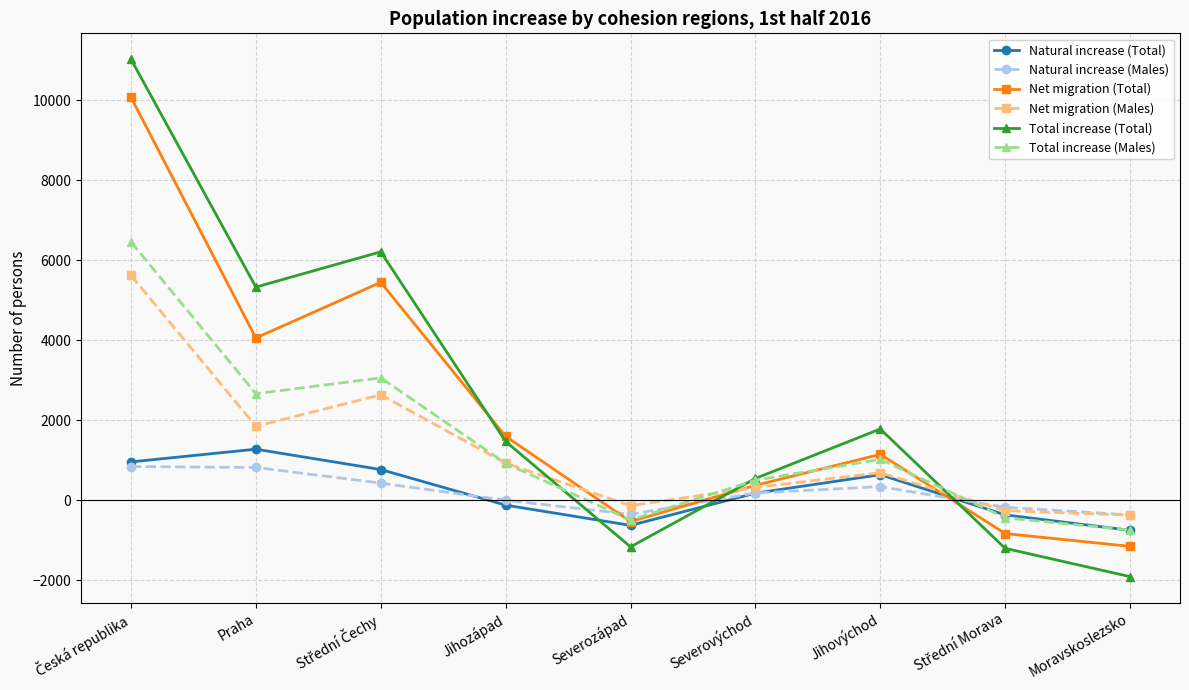

Where is the first local minimum for Total increase (Total)?

Praha